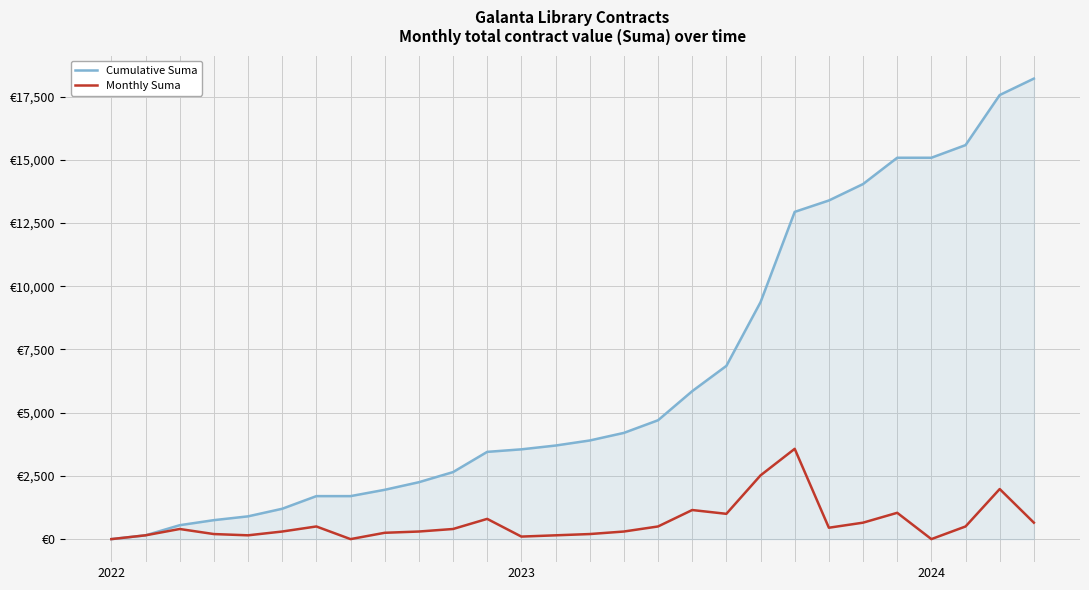

What are all the series names shown in the legend?

Cumulative Suma, Monthly Suma